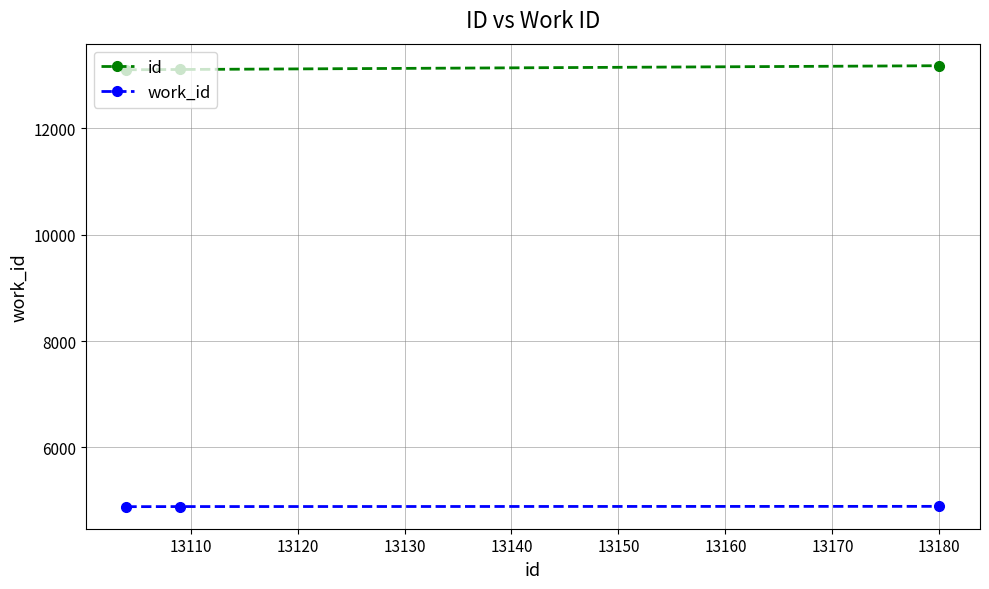

How many data points in id are less than 13109?

1